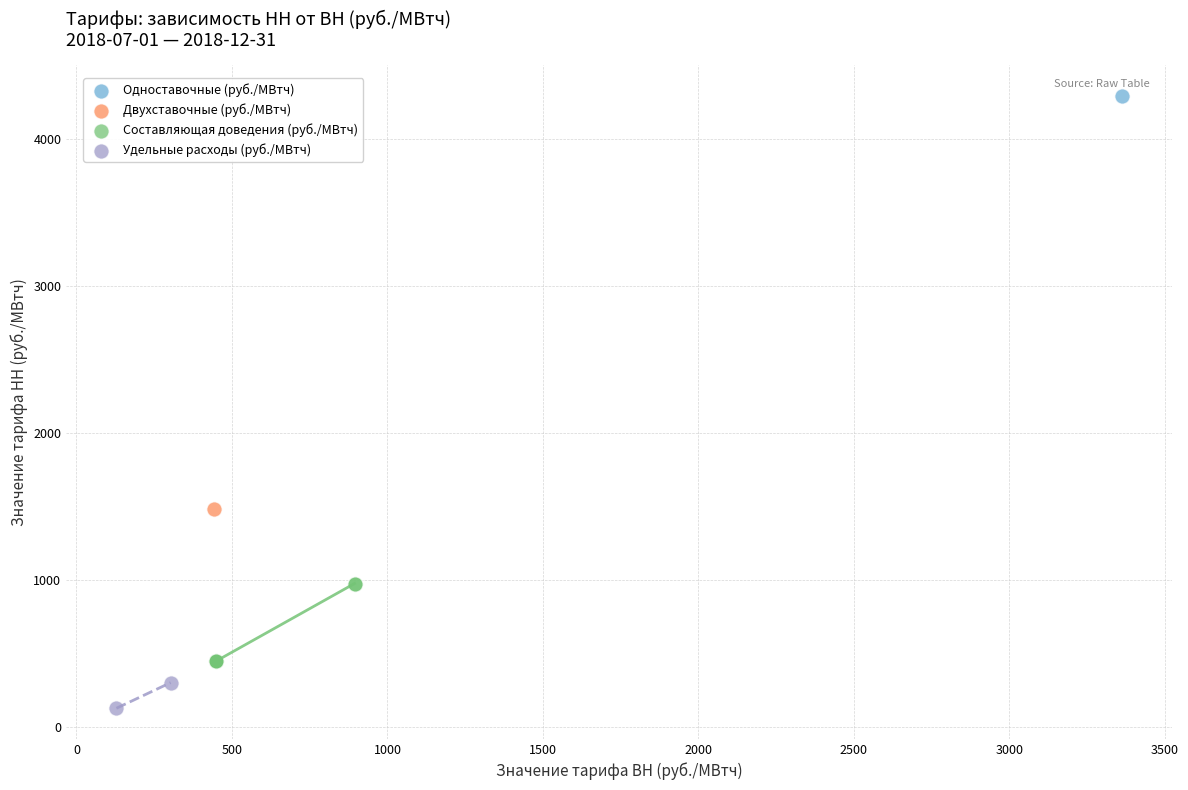

Which series reaches the minimum Y coordinate?

Удельные расходы (руб./МВтч)